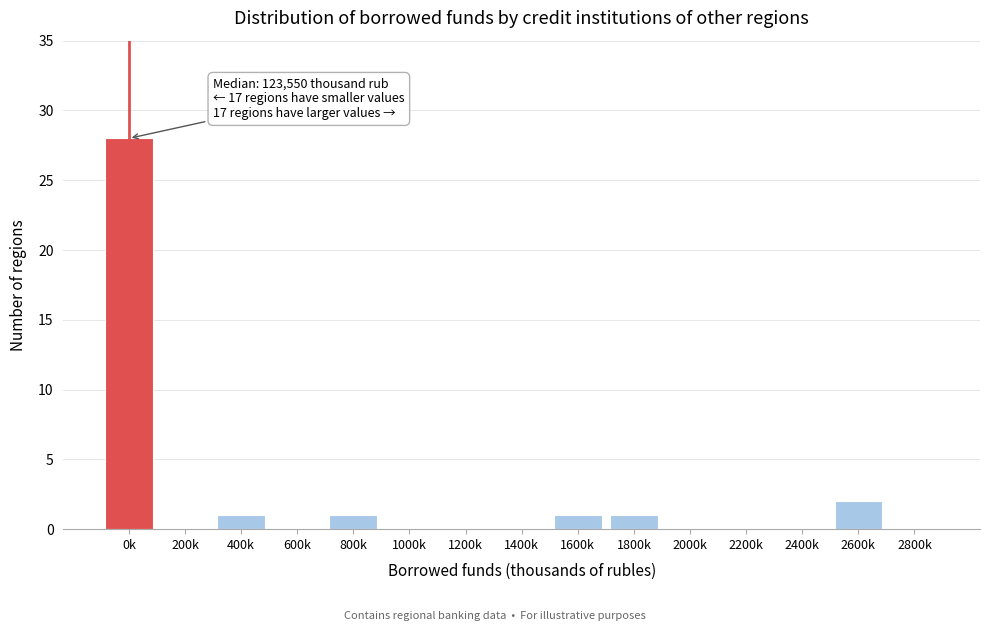

Reading right to left, list all the values displayed in this chart.

2800k=0	2600k=2	2400k=0	2200k=0	2000k=0	1800k=1	1600k=1	1400k=0	1200k=0	1000k=0	800k=1	600k=0	400k=1	200k=0	0k=28